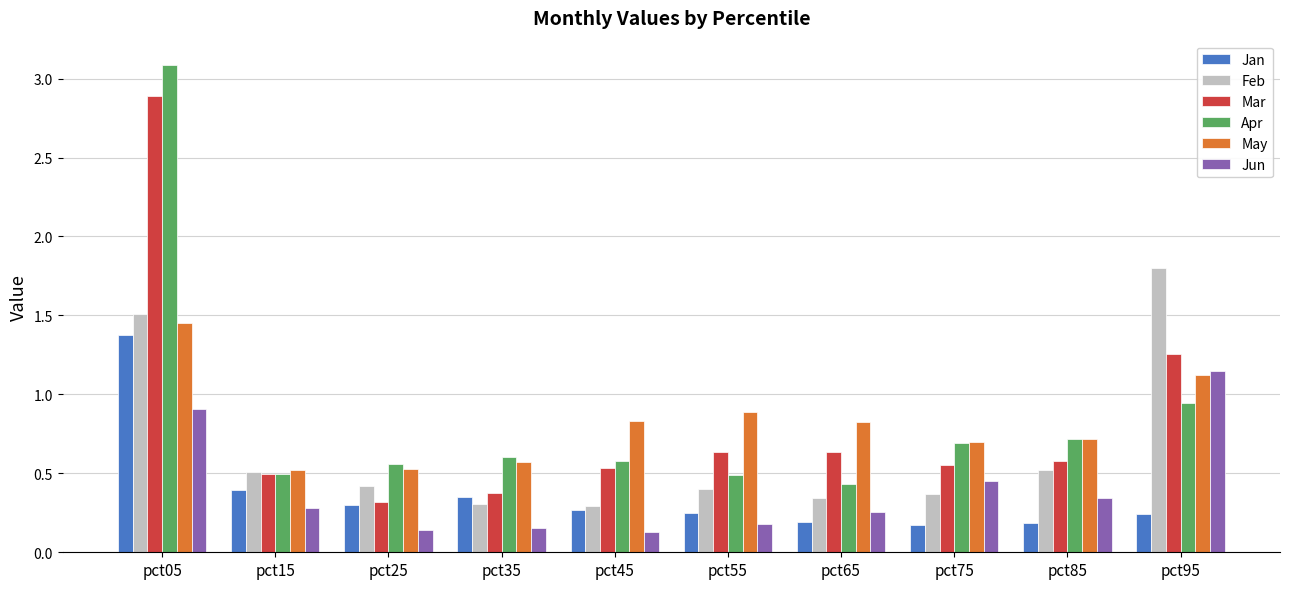

What is the total value across all series at pct65?

2.7